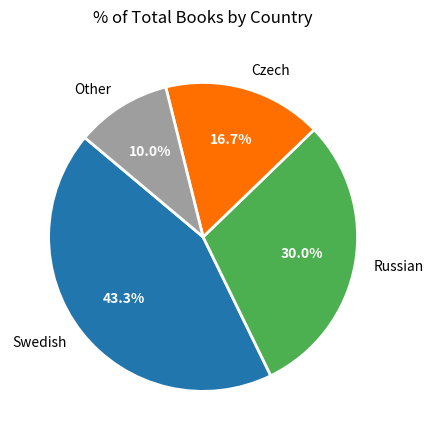

To the nearest percent, what is the average slice percentage?

25%